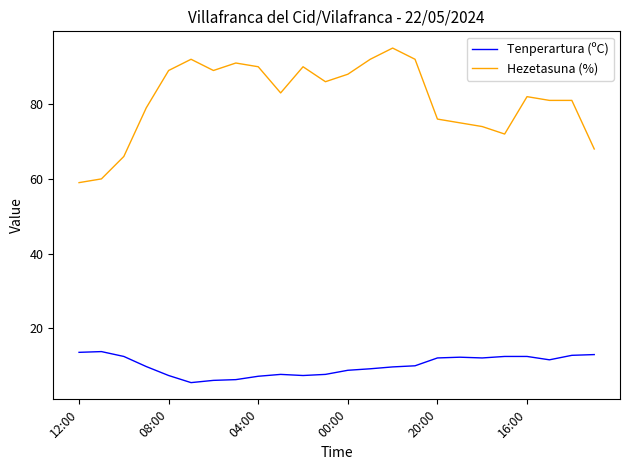

What is the difference between the maximum and minimum values in the Tenperartura (ºC) series?

8.3